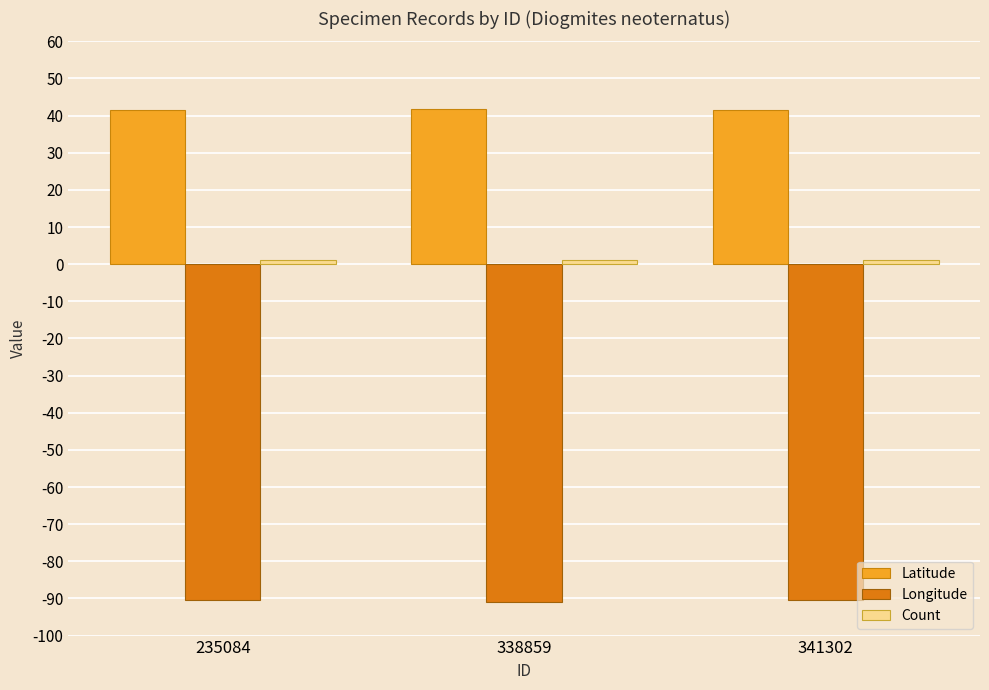

What is the value of the Latitude bar at the 3rd from the left?

41.6